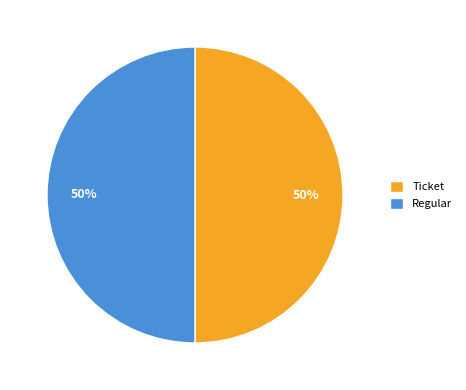

Approximately how many times larger is the value at Ticket compared to Regular?

1.0